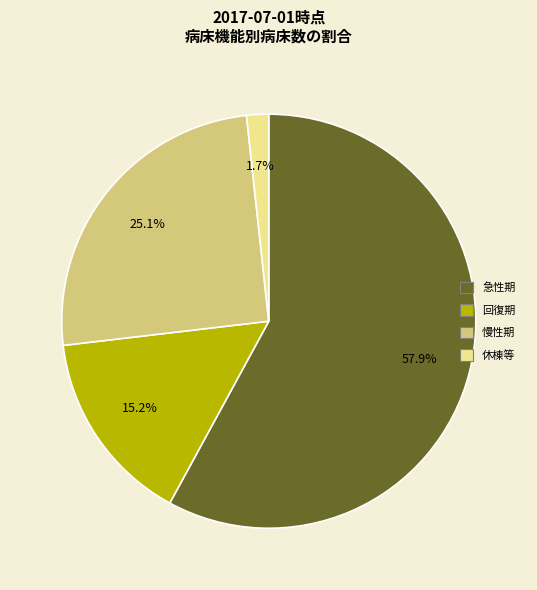

Does any single category account for the majority?

Yes